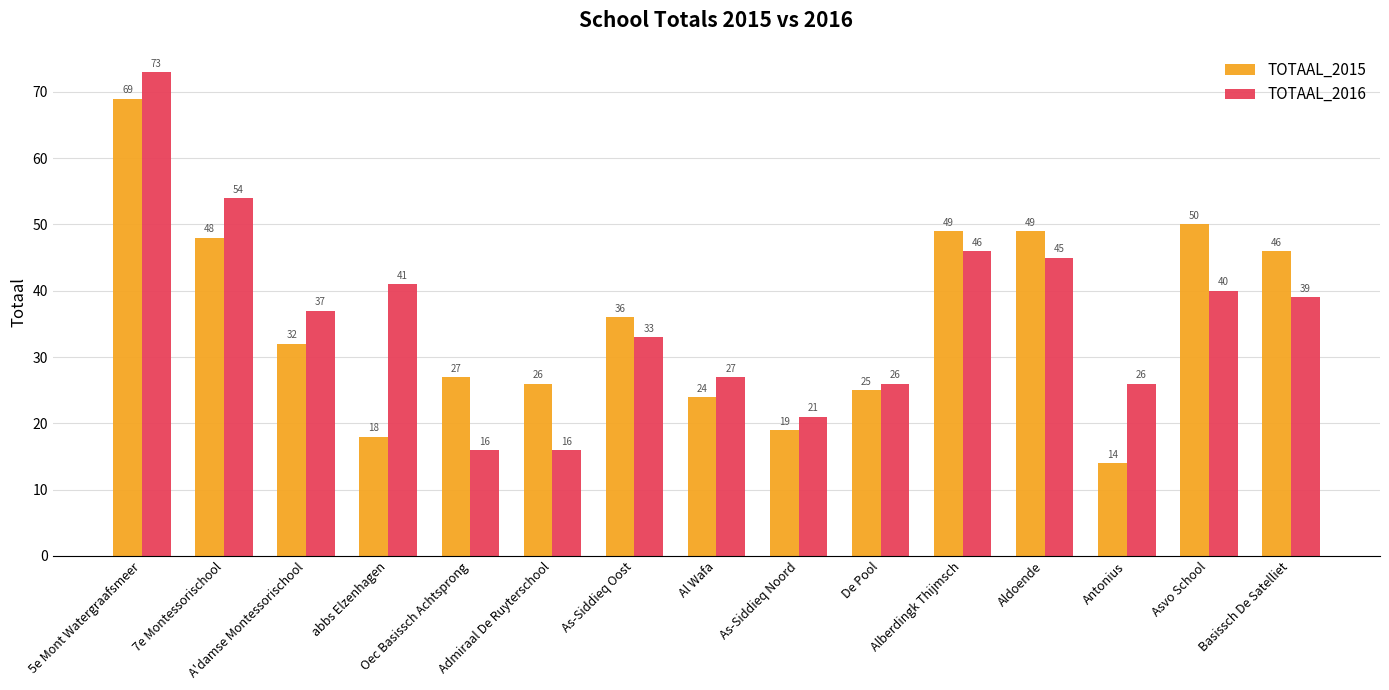

Rank the series at Oec Basissch Achtsprong from highest to lowest value.

TOTAAL_2015, TOTAAL_2016